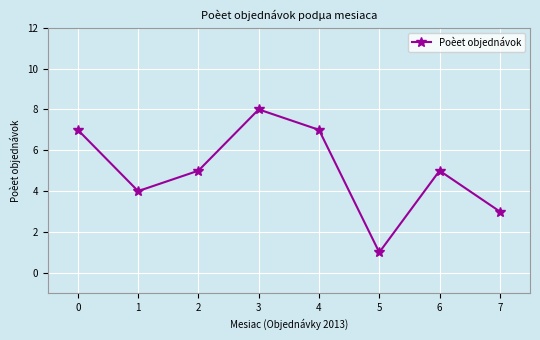

What is the average value?

5